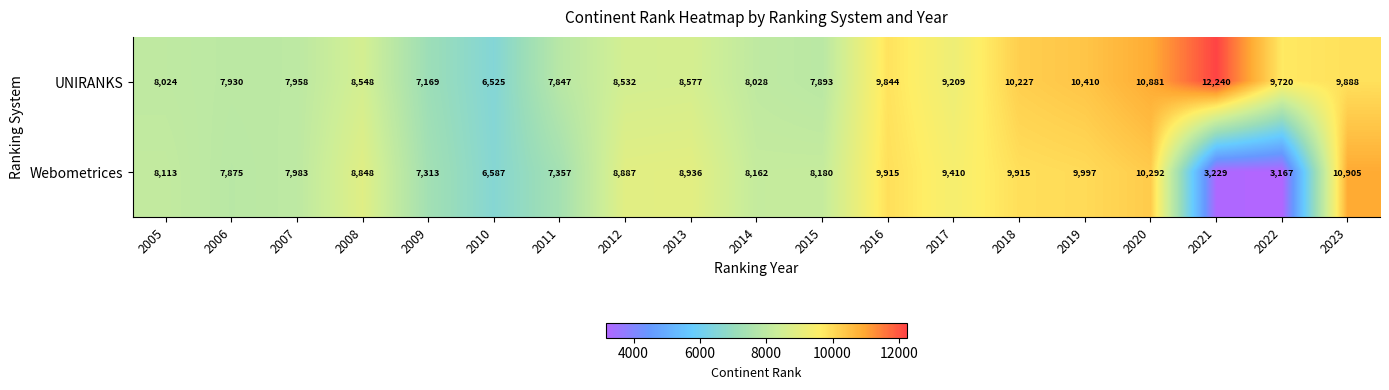

What is the sum of all UNIRANKS values?

169450